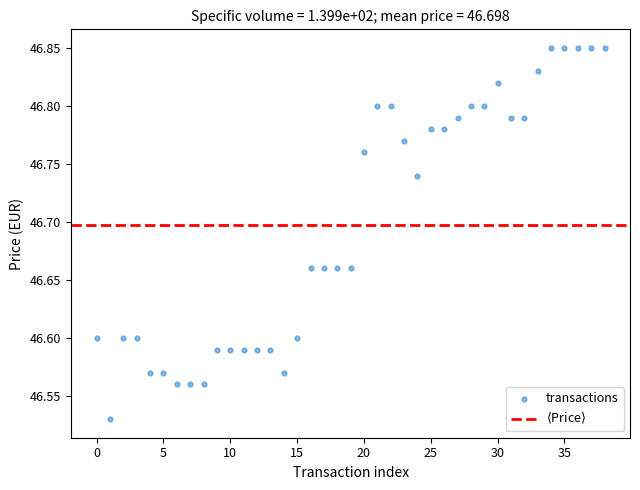

What is the range of Y values (max minus min)?

0.3